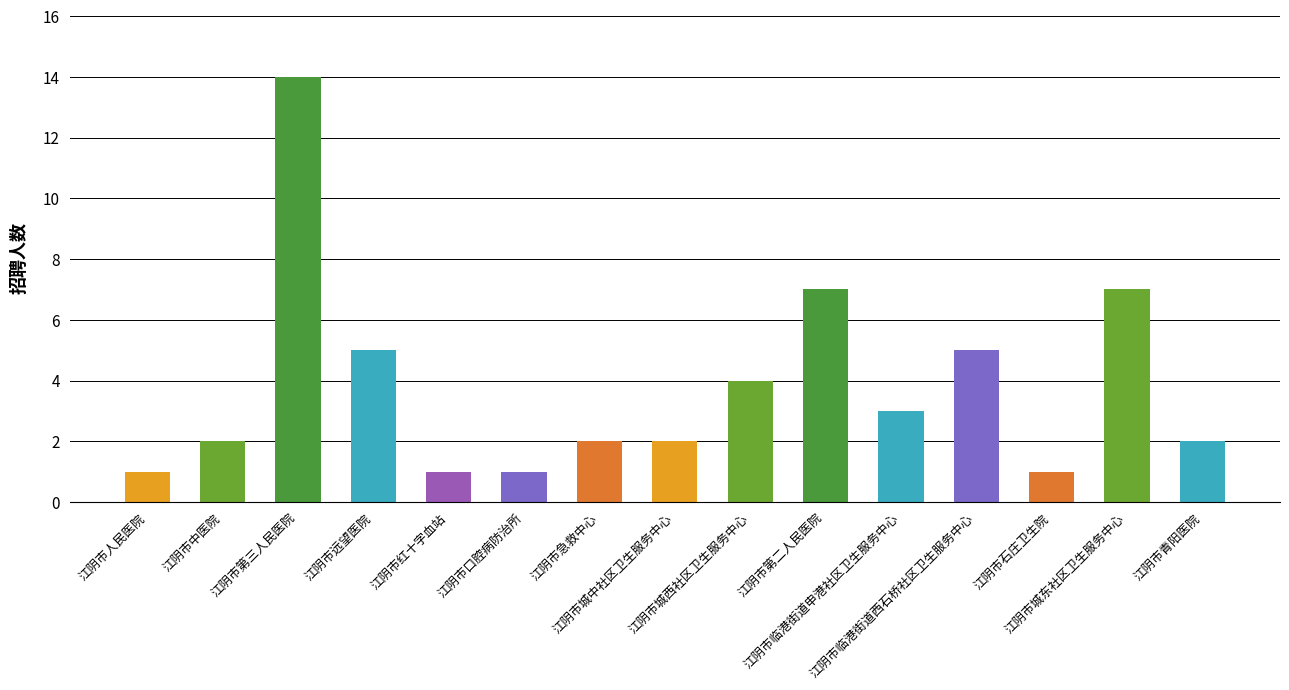

Are the bars grouped side by side (vs. stacked)?

No